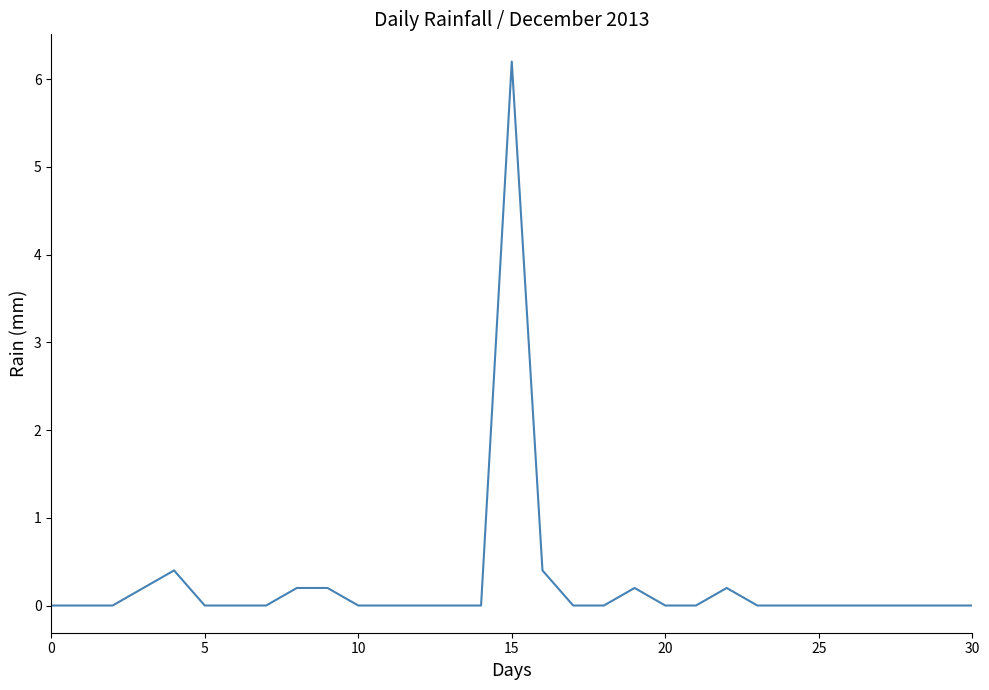

Count the number of data series in this chart.

1